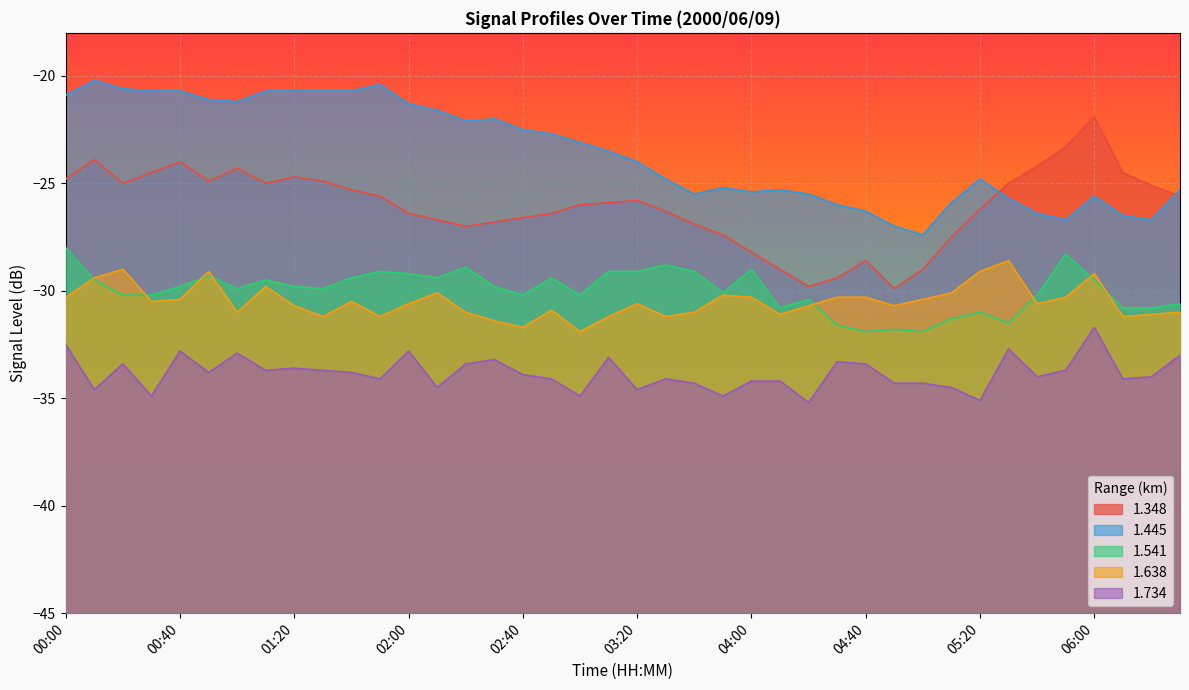

How many values in the 1.348 series are below -25?

25